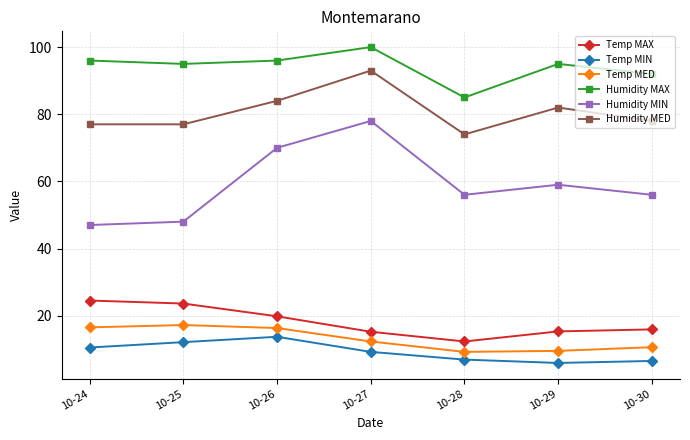

Which series has the largest range (max minus min)?

Humidity MIN